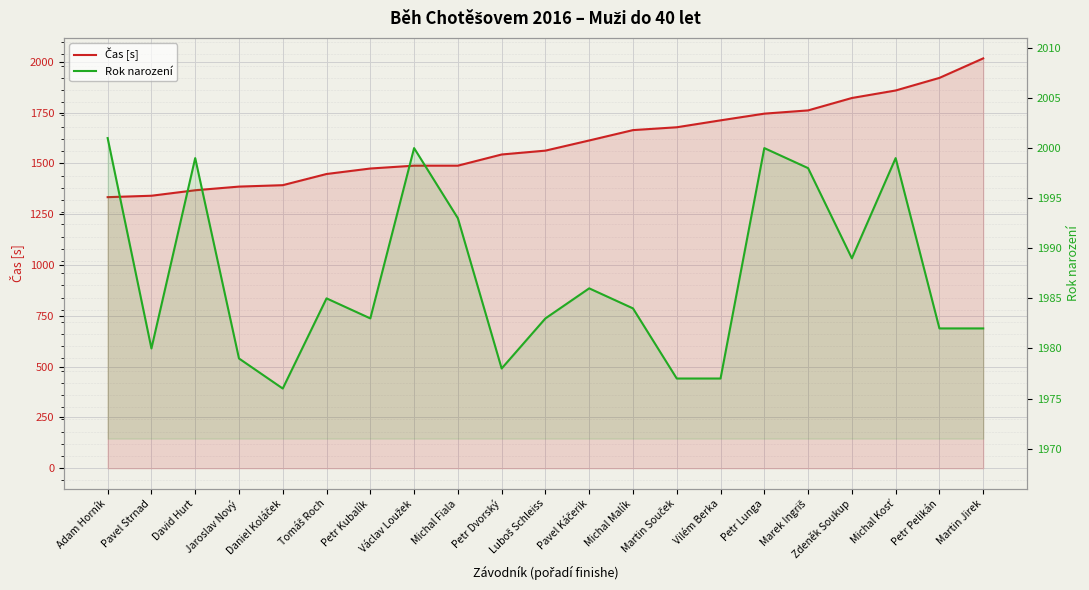

What are all the series names shown in the legend?

Čas [s], Rok narození